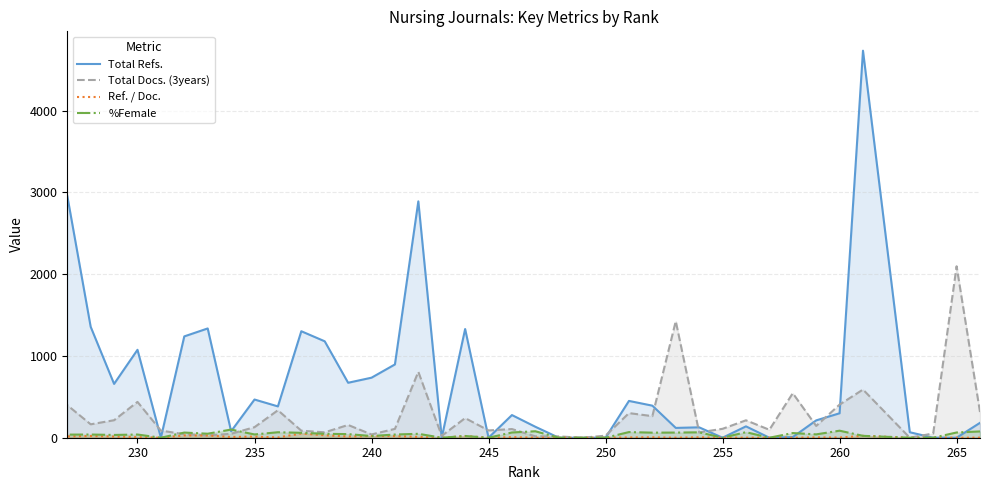

How many times do Total Docs. (3years) and Total Refs. cross each other?

15